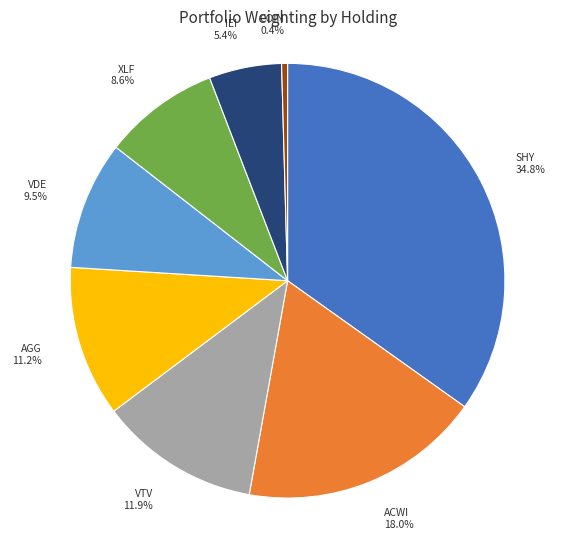

How many segments does this pie chart have?

8